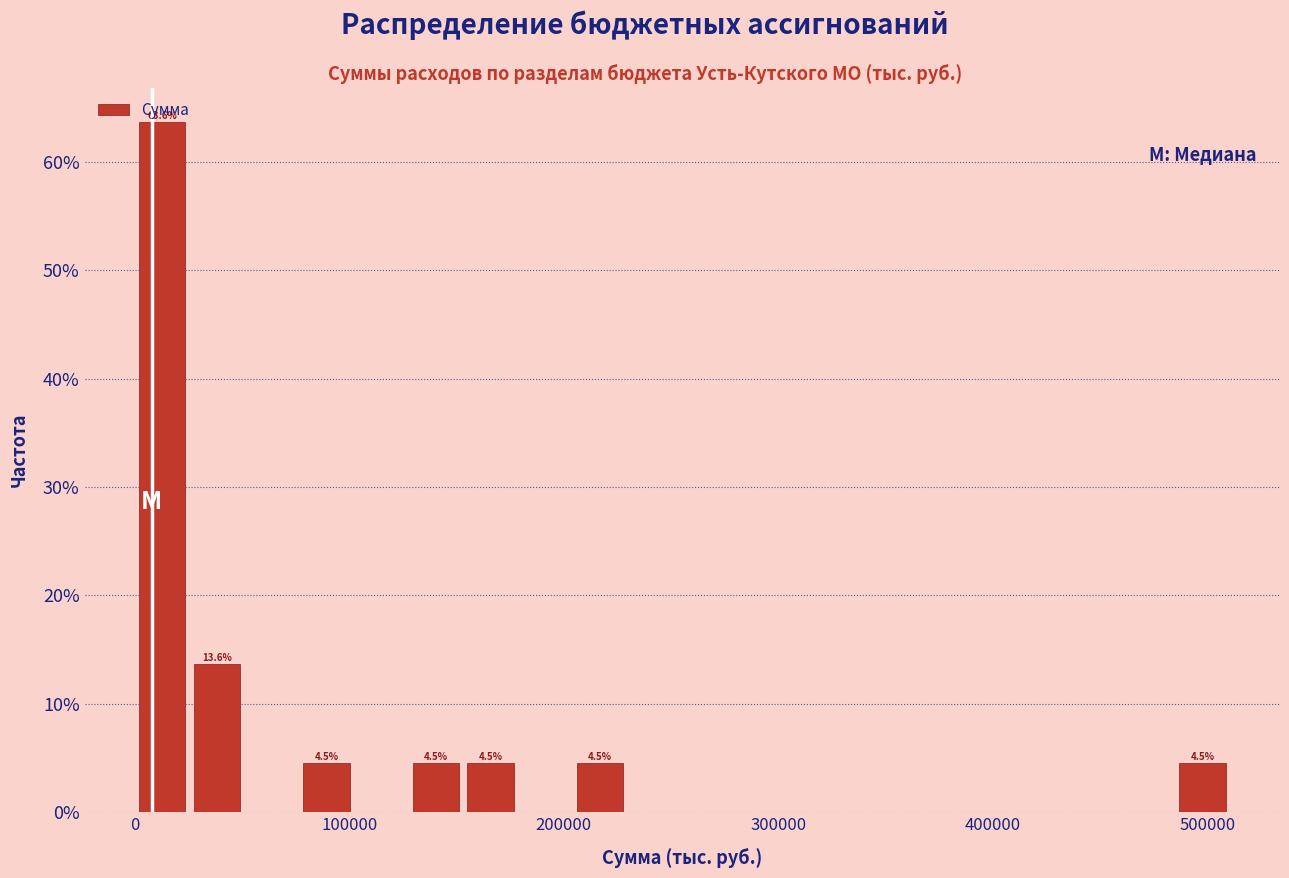

Around what value on the x-axis is the tallest bar? Give the approximate position of its centre, as read against the axis.

10000